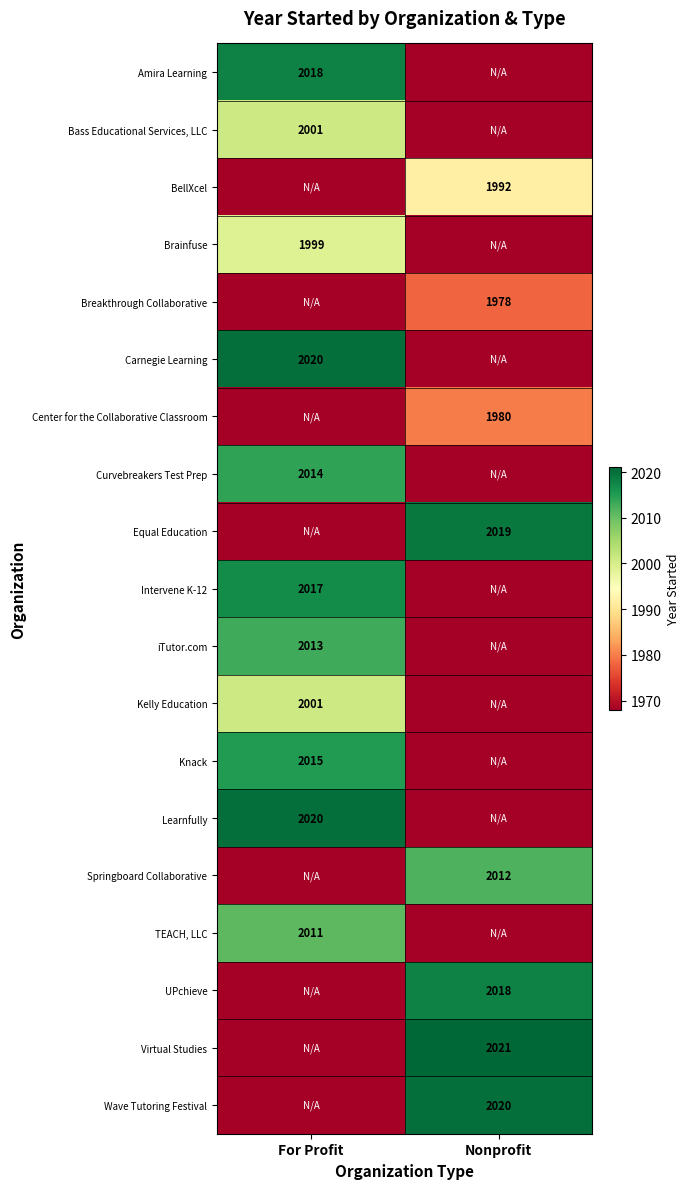

The Breakthrough Collaborative series shows 3136 at Nonprofit. True or false?

False